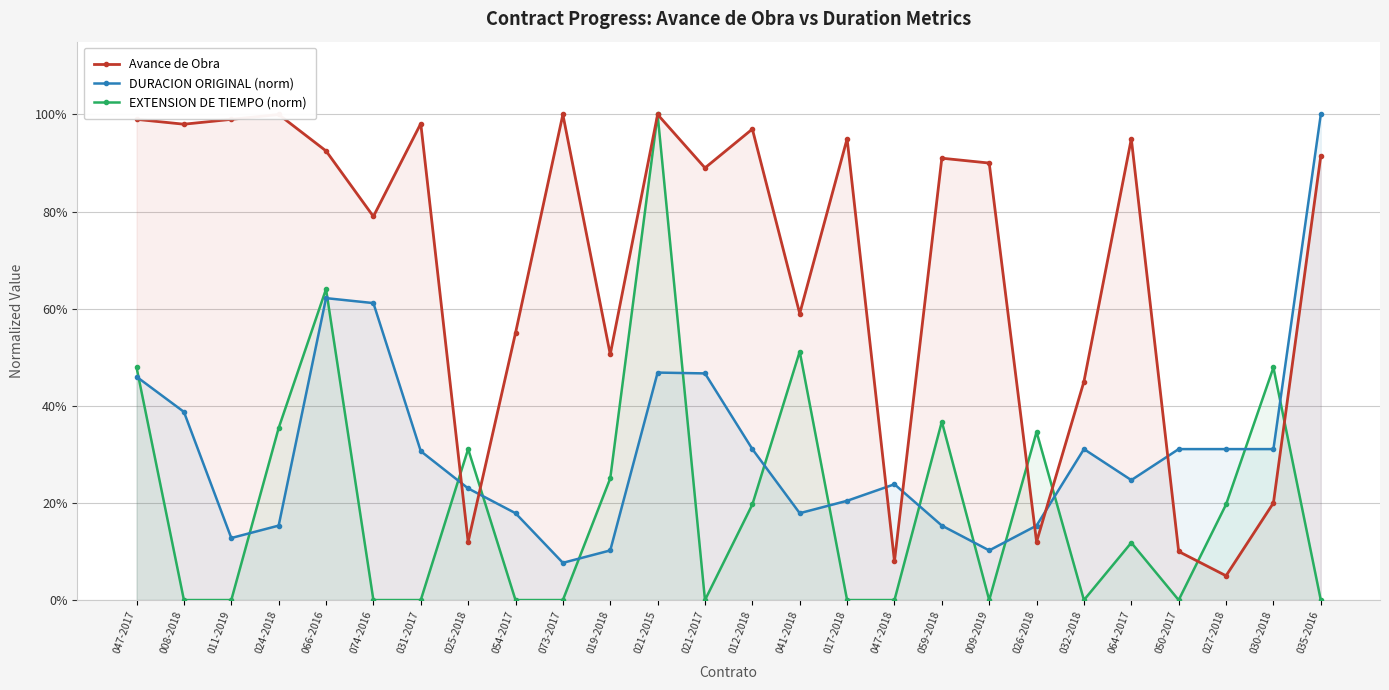

Does the chart display data point markers on the line(s)?

Yes